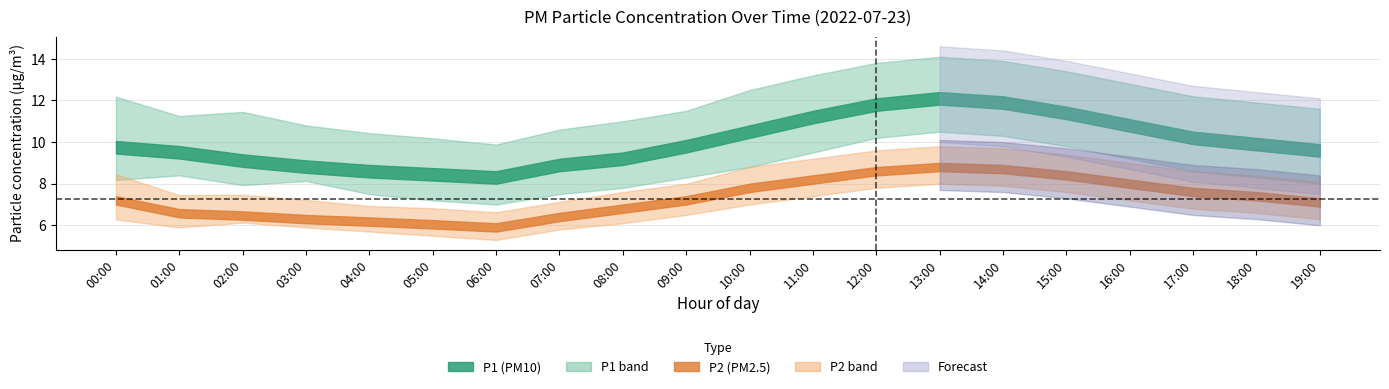

What is the difference between the maximum and second lowest values in the P1 series?

3.7